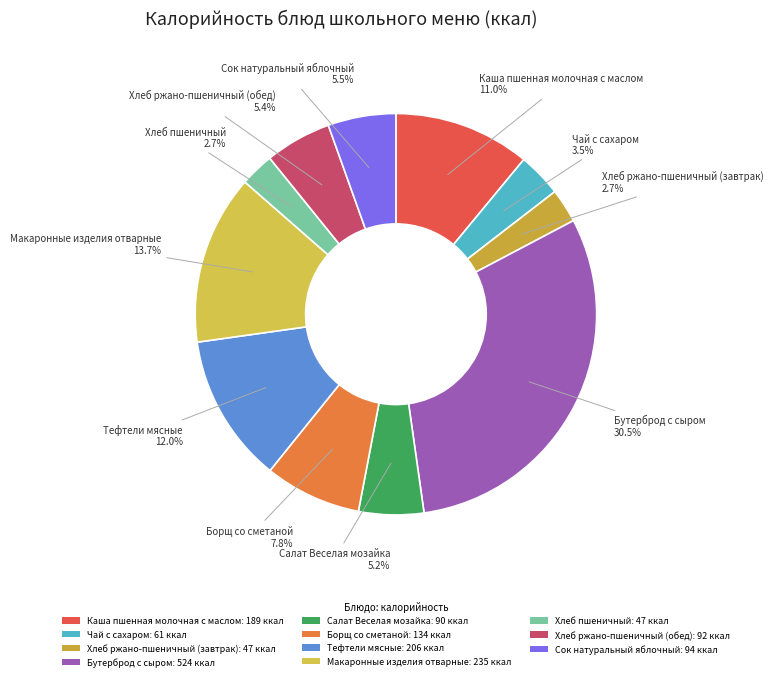

The Хлеб ржано-пшеничный (завтрак) slice represents 16% of the pie. True or false?

False